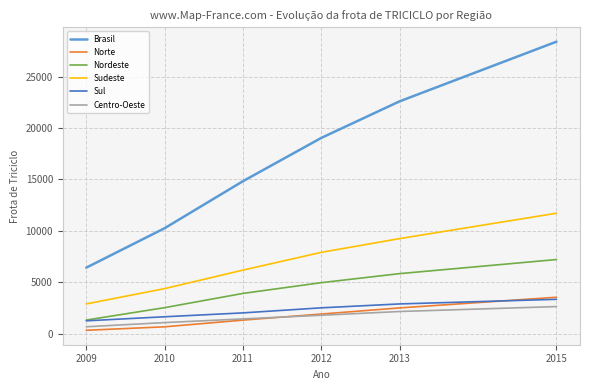

Does the chart have visible grid lines?

Yes